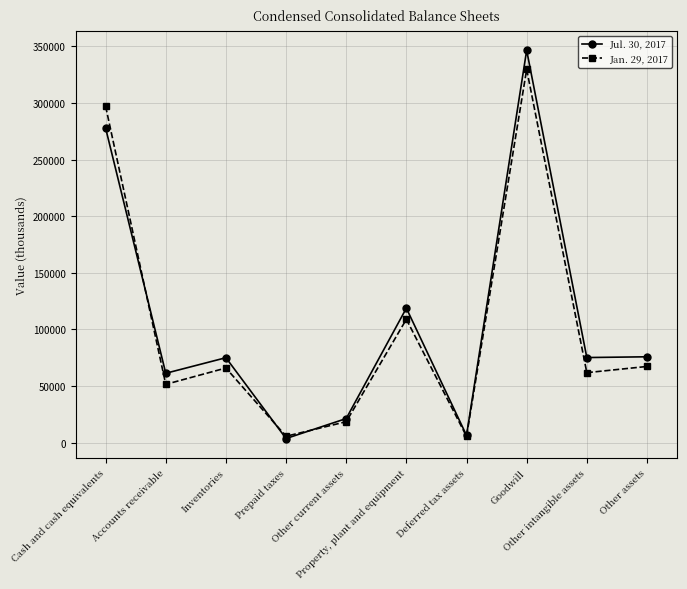

What is the sum of the Jul. 30, 2017 values at Accounts receivable and Inventories?

136195